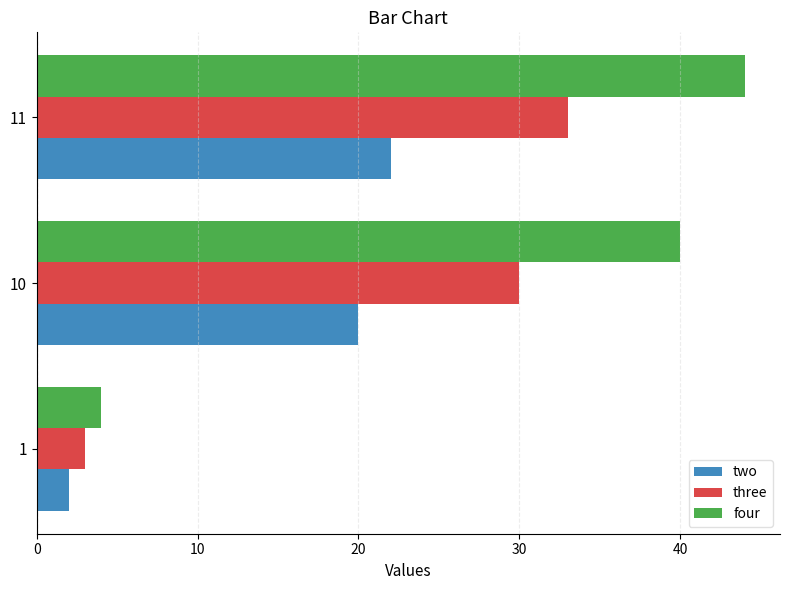

What are all the series names shown in the legend?

two, three, four